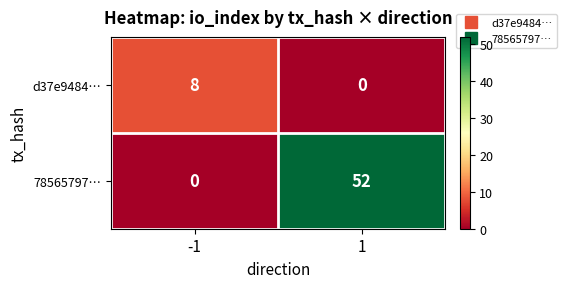

Rank the series by their average value, from highest to lowest.

78565797…, d37e9484…